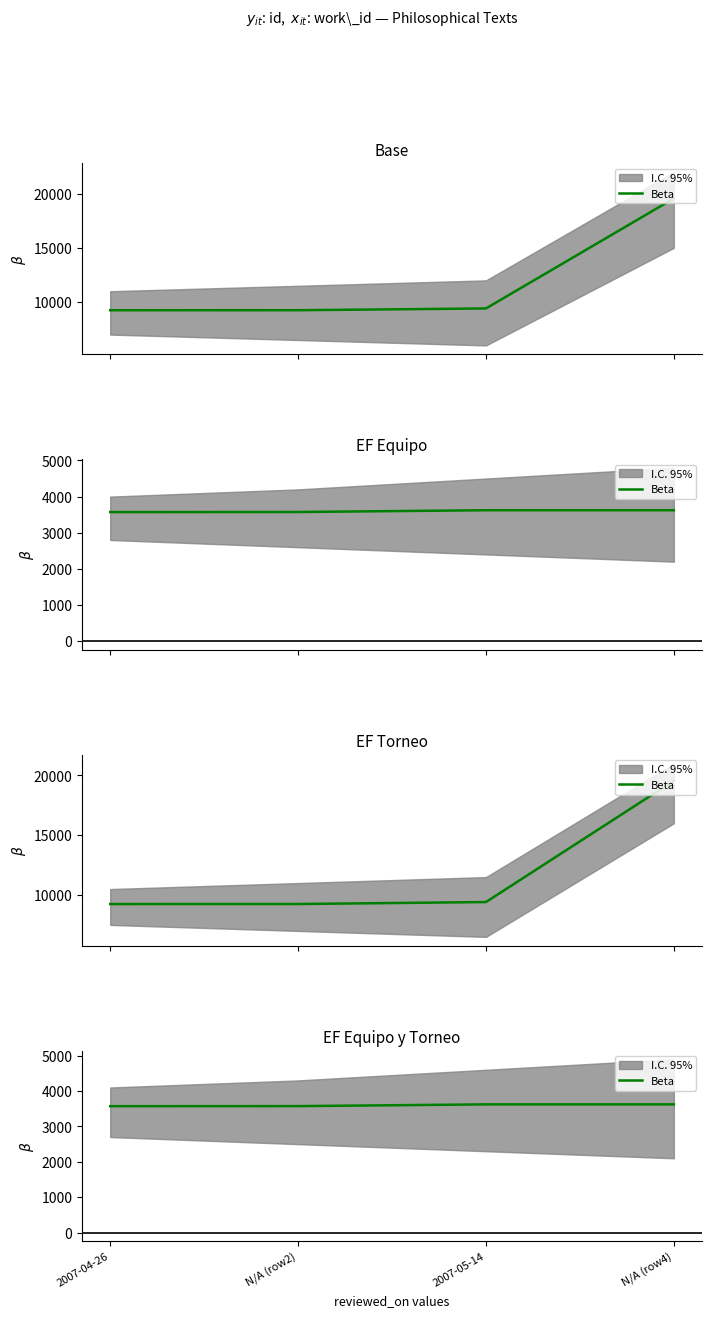

The value at N/A (row4) is 3623. True or false?

True